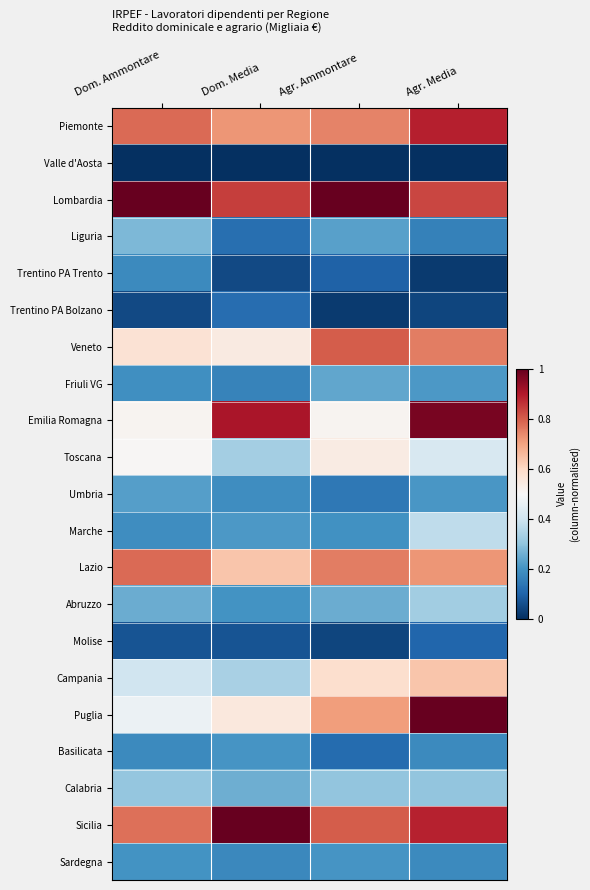

Between Dom. Ammontare and Agr. Ammontare, which is larger?

Dom. Ammontare